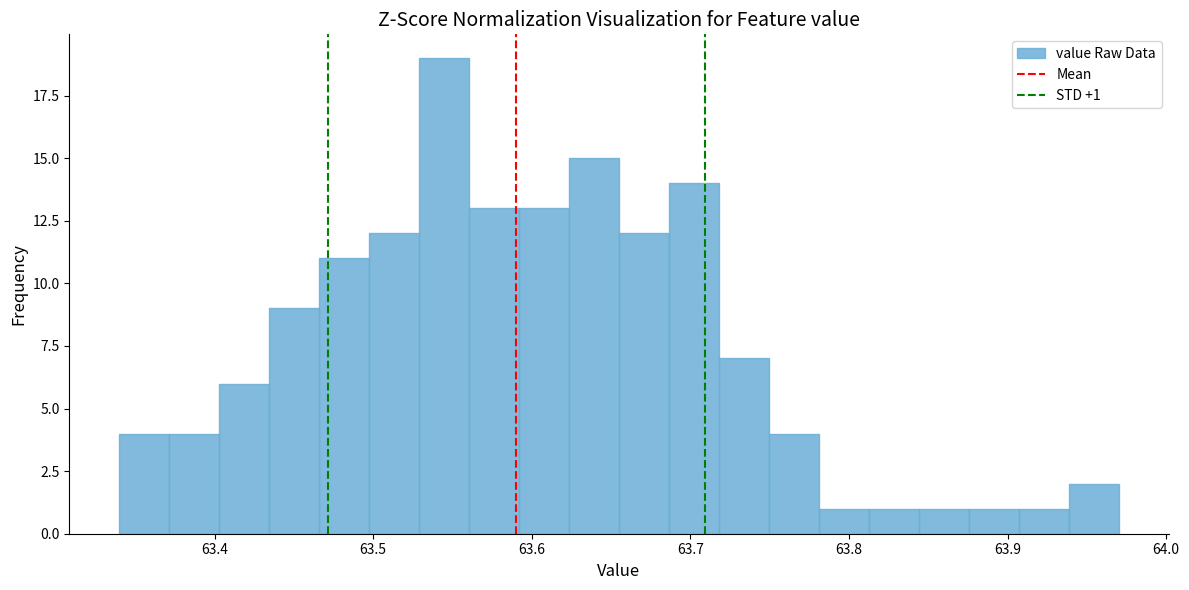

Read against the x-axis, roughly where is the centre of the tallest bar?

63.54